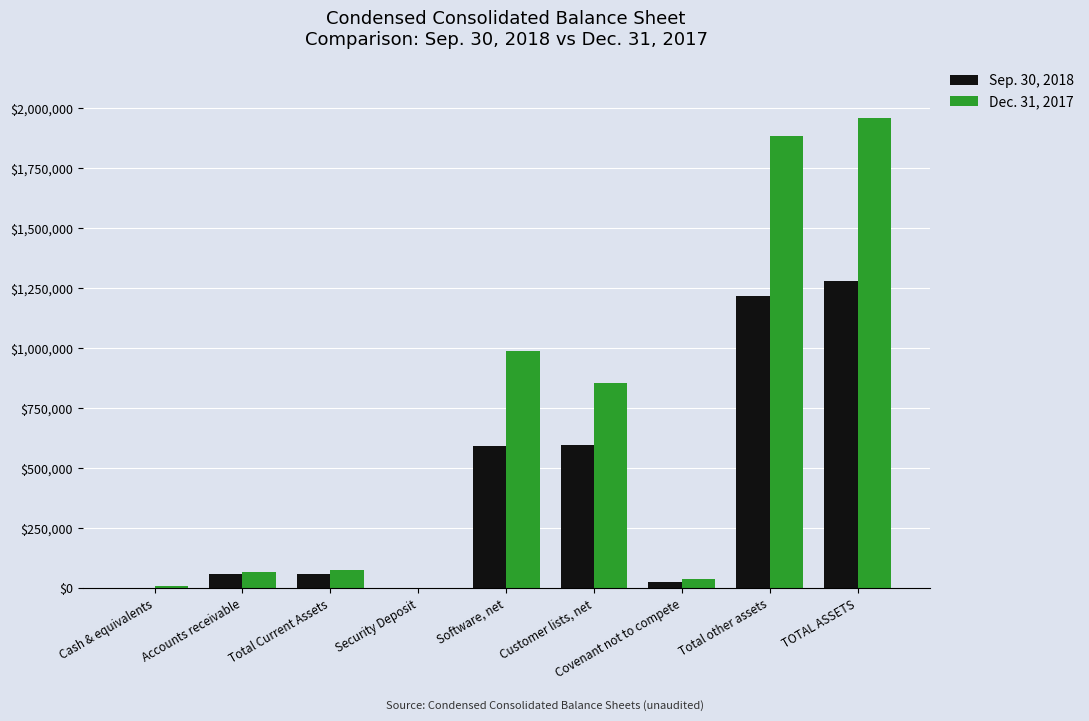

At which category does the chart reach its peak across all series?

TOTAL ASSETS